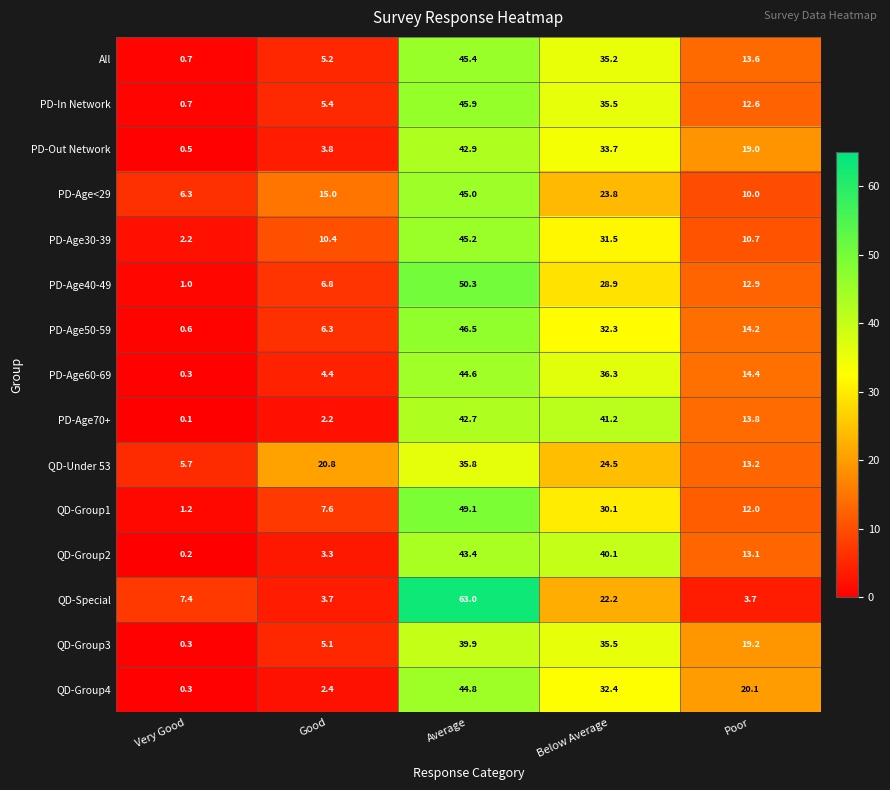

Which category has the lowest value in the QD-Group4 series?

Very Good